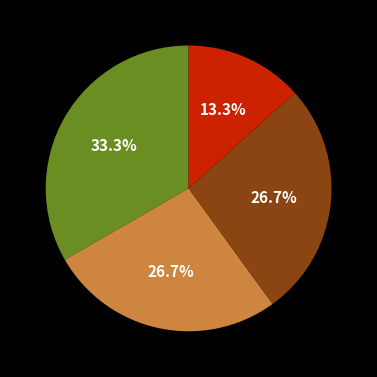

Is there a majority slice in this chart?

No